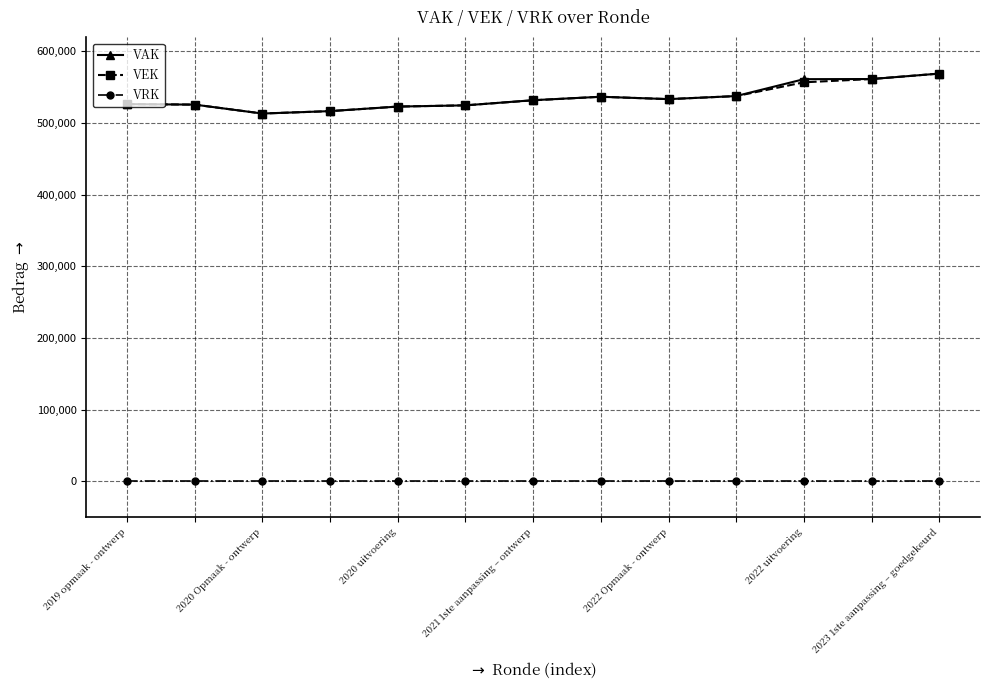

What is the minimum value for VEK?

512987